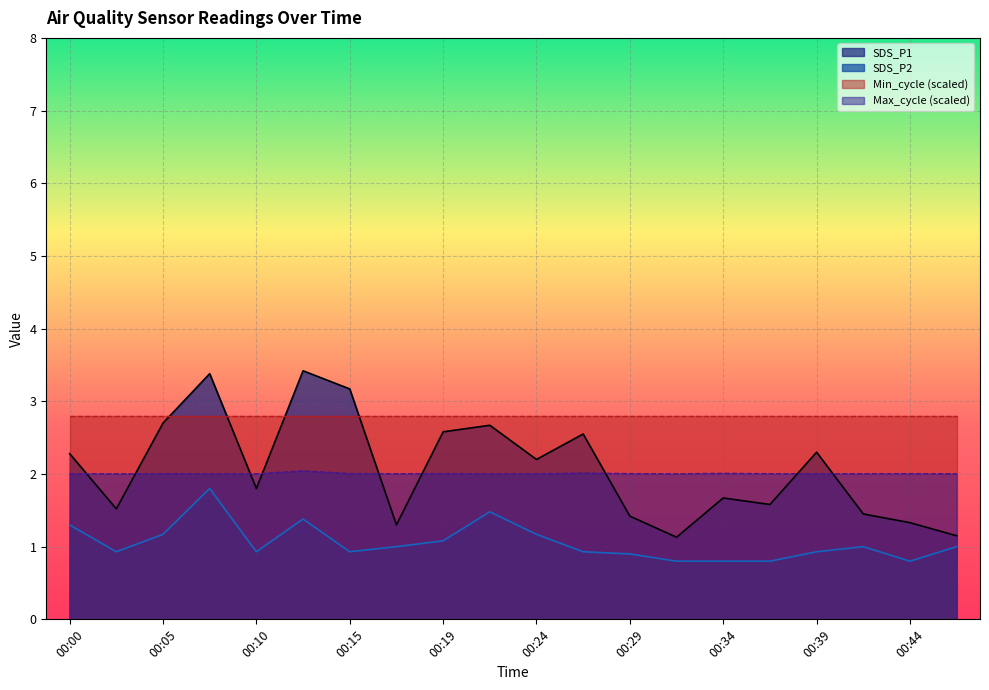

True or false: Max_cycle and SDS_P2 cross at least once.

False